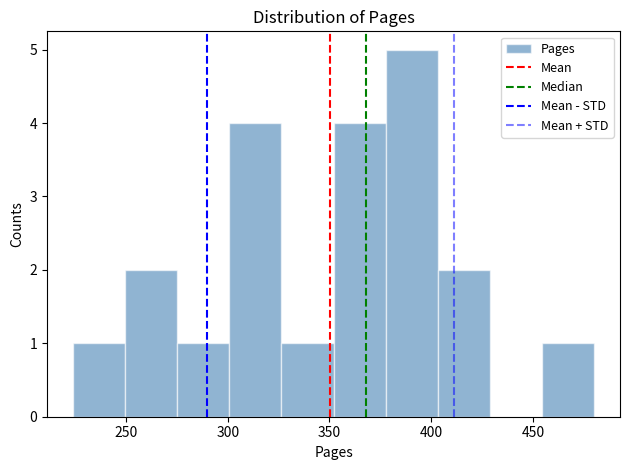

Reading left to right, transcribe this chart: for each bar, give the range it covers on the x-axis and its height. Neither the bar edges nor the heights are printed on the chart, so give them approximately, as read against the axes.

225 to 250: 1
250 to 275: 2
275 to 300: 1
300 to 325: 4
325 to 350: 1
350 to 380: 4
380 to 405: 5
405 to 430: 2
430 to 455: 0
455 to 480: 1